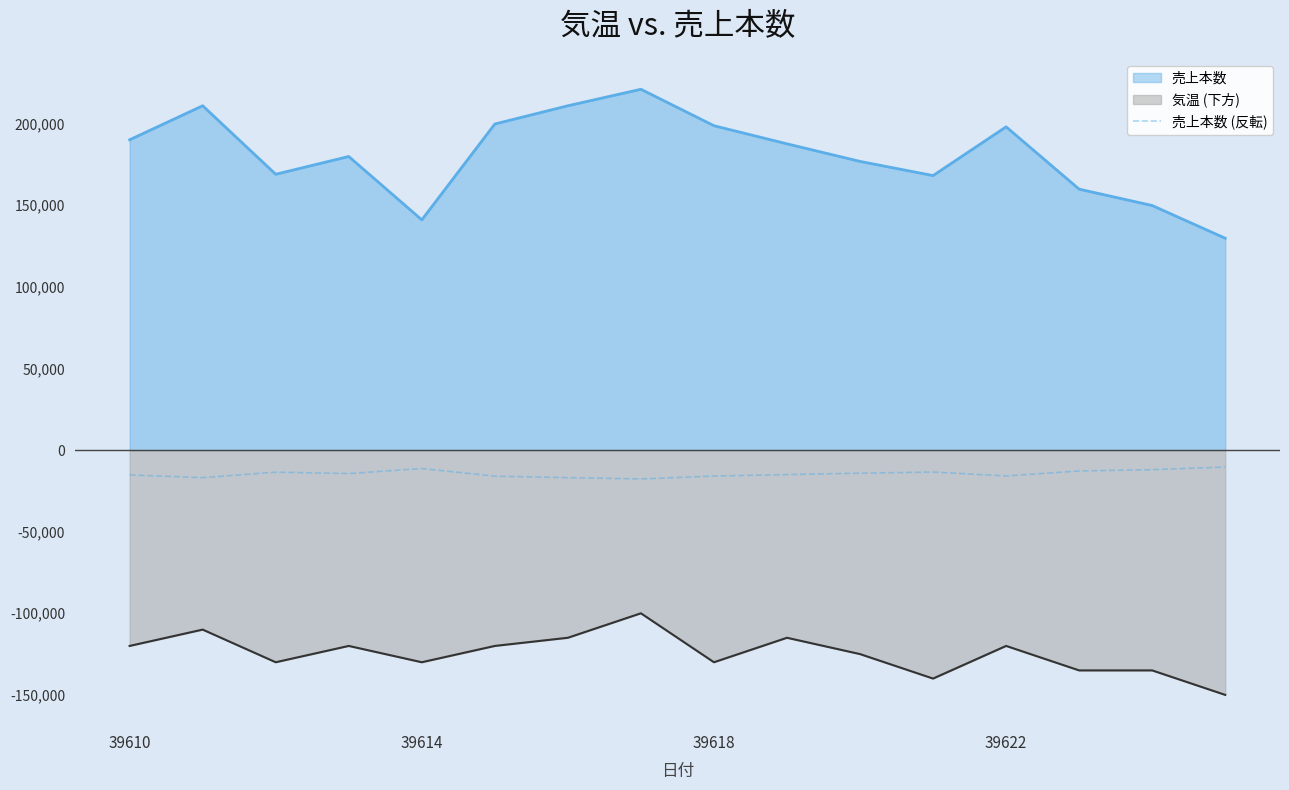

Which series has the largest total across all categories?

売上本数